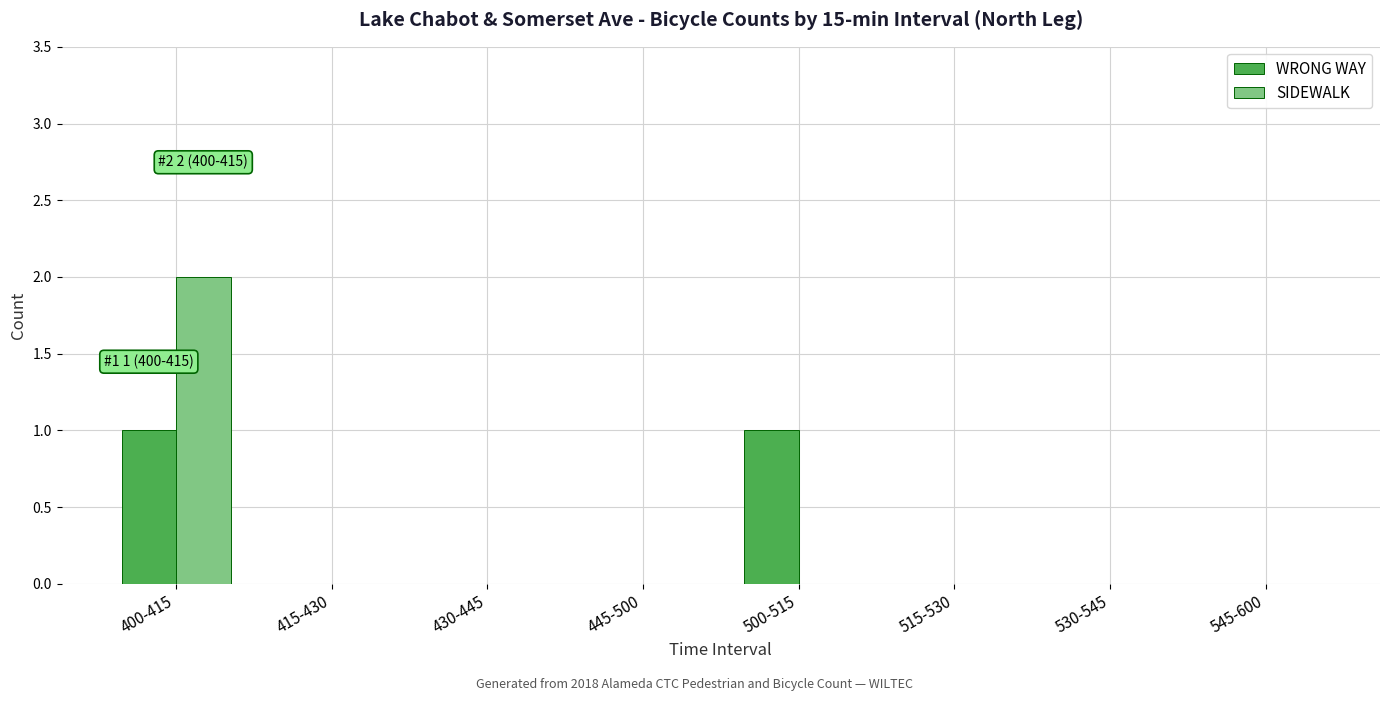

True or false: SIDEWALK has a value of 0 at 530-545.

True